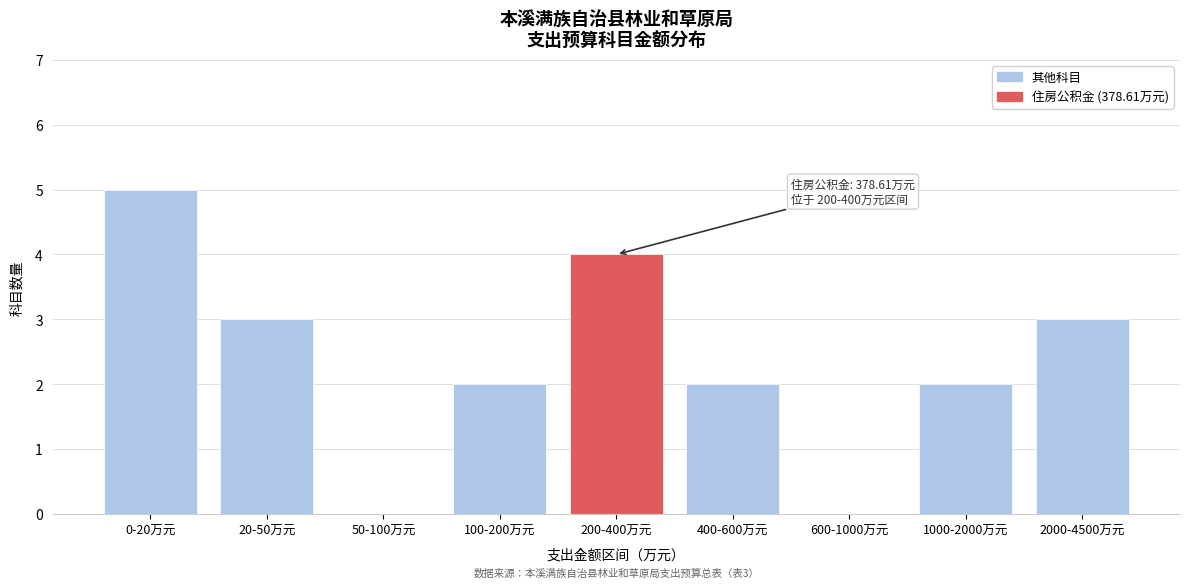

Reading right to left, extract all data points from this chart.

2000-4500万元=3	1000-2000万元=2	600-1000万元=0	400-600万元=2	200-400万元=4	100-200万元=2	50-100万元=0	20-50万元=3	0-20万元=5